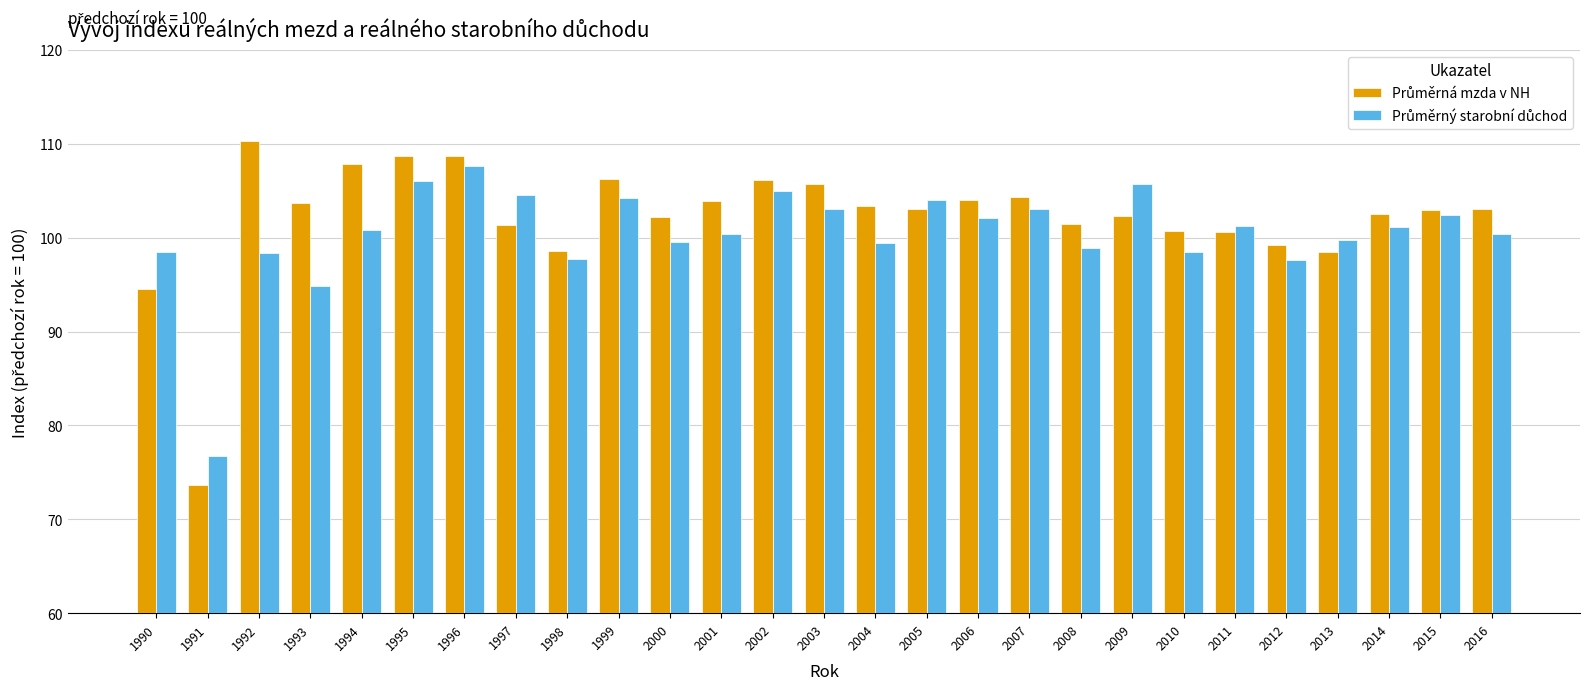

What is the difference between the highest and lowest values at 1994?

7.0